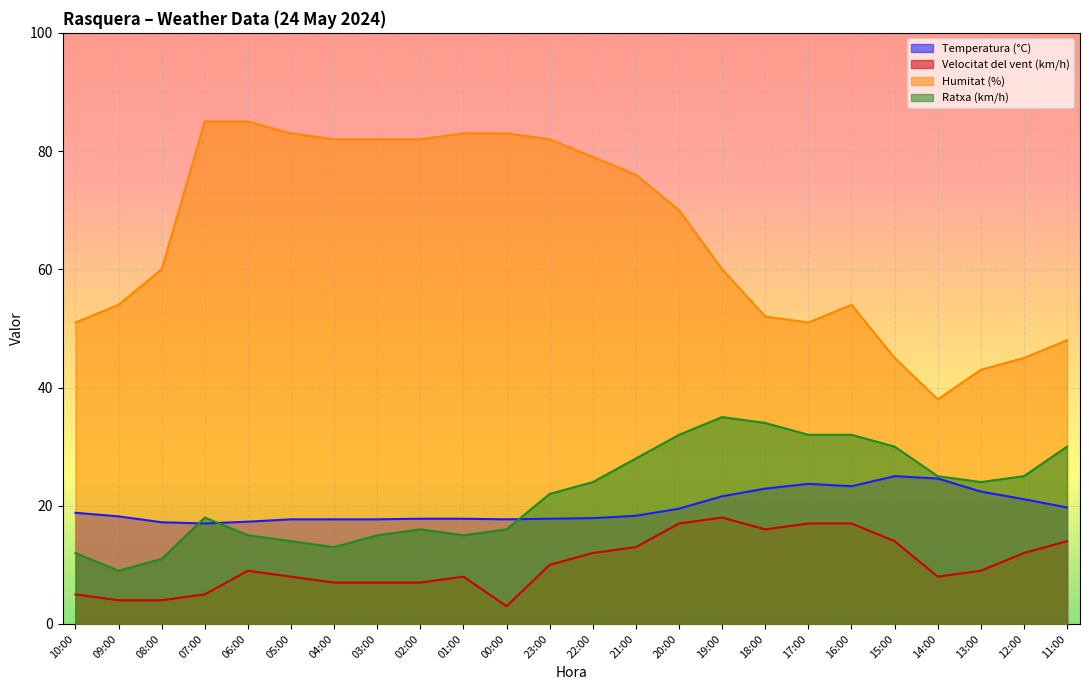

True or false: Ratxa (km/h) has more than 0 points higher than both neighbors.

True